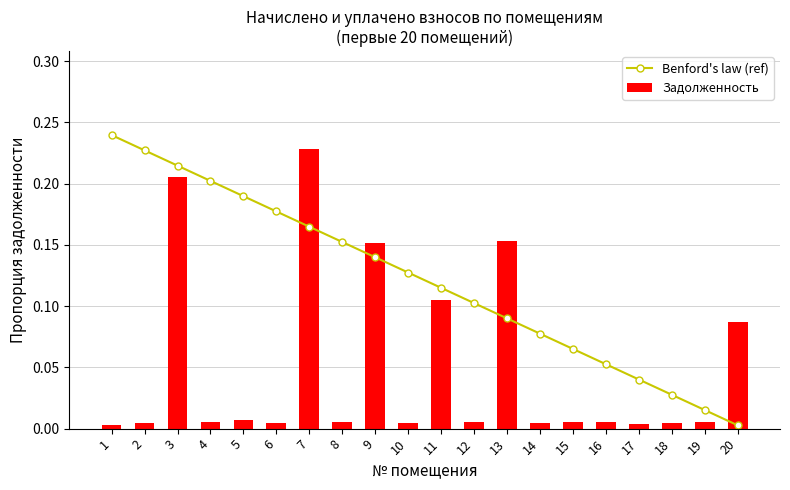

List the series in order of their peak value, lowest first.

Задолженность, Benford's law (ref)